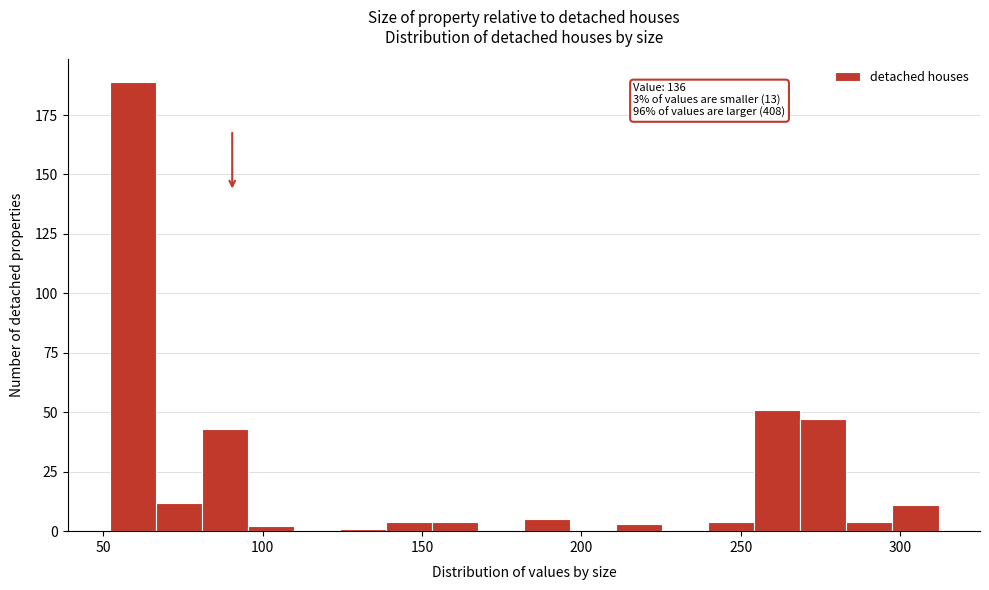

Read against the x-axis, roughly where is the centre of the tallest bar?

60